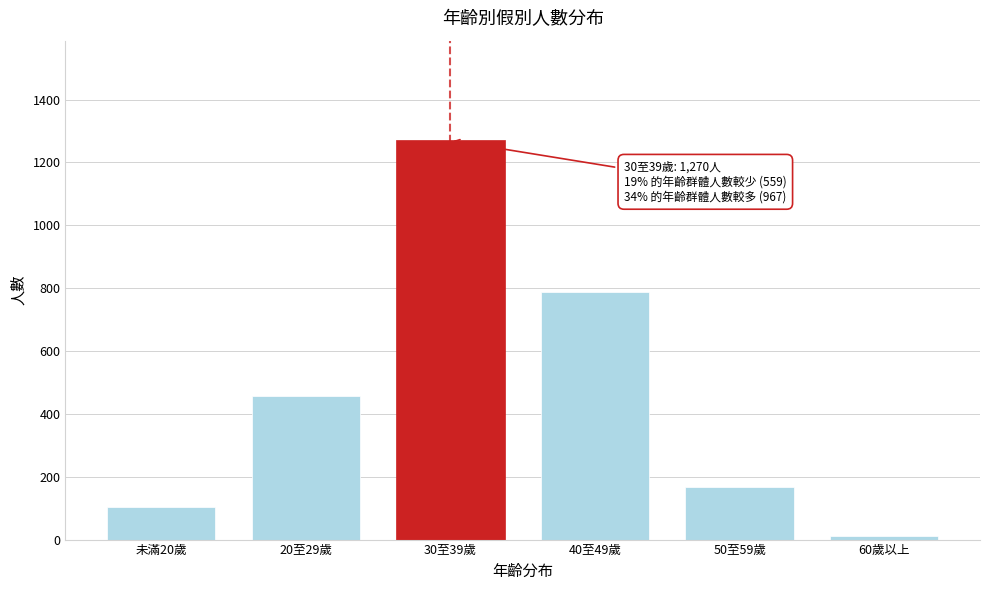

Reading right to left, list all the values displayed in this chart.

60歲以上=11	50至59歲=168	40至49歲=788	30至39歲=1270	20至29歲=456	未滿20歲=103